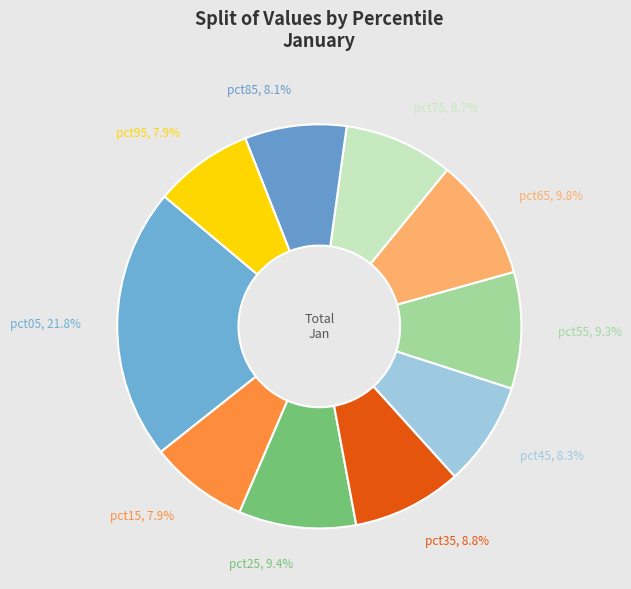

How many slices are in this pie chart?

10